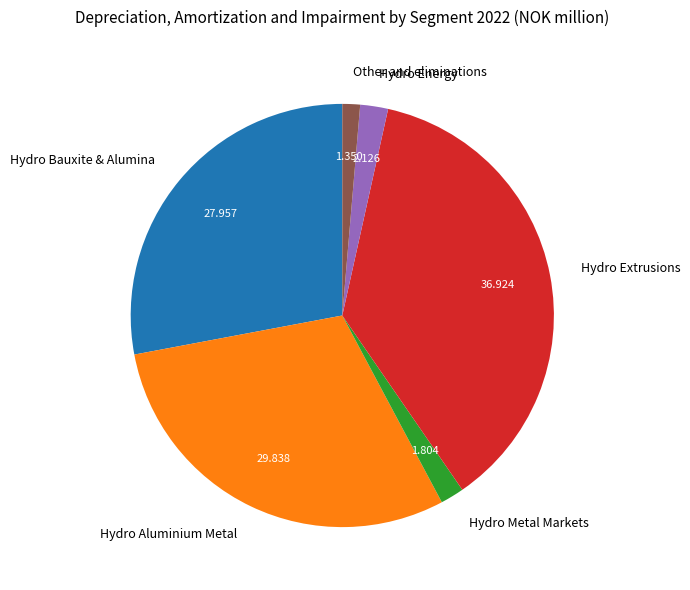

Do Hydro Extrusions and Hydro Bauxite & Alumina together represent more than half of the pie?

Yes